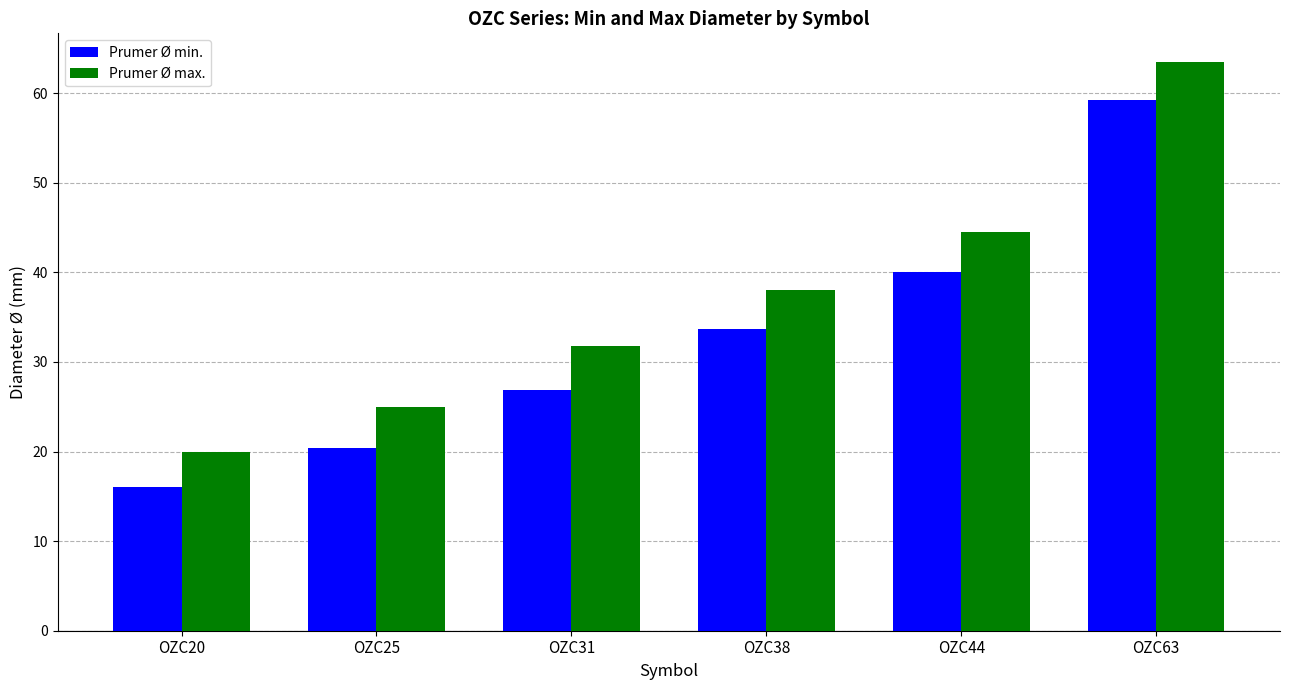

At which category is the sum across all series the highest?

OZC63